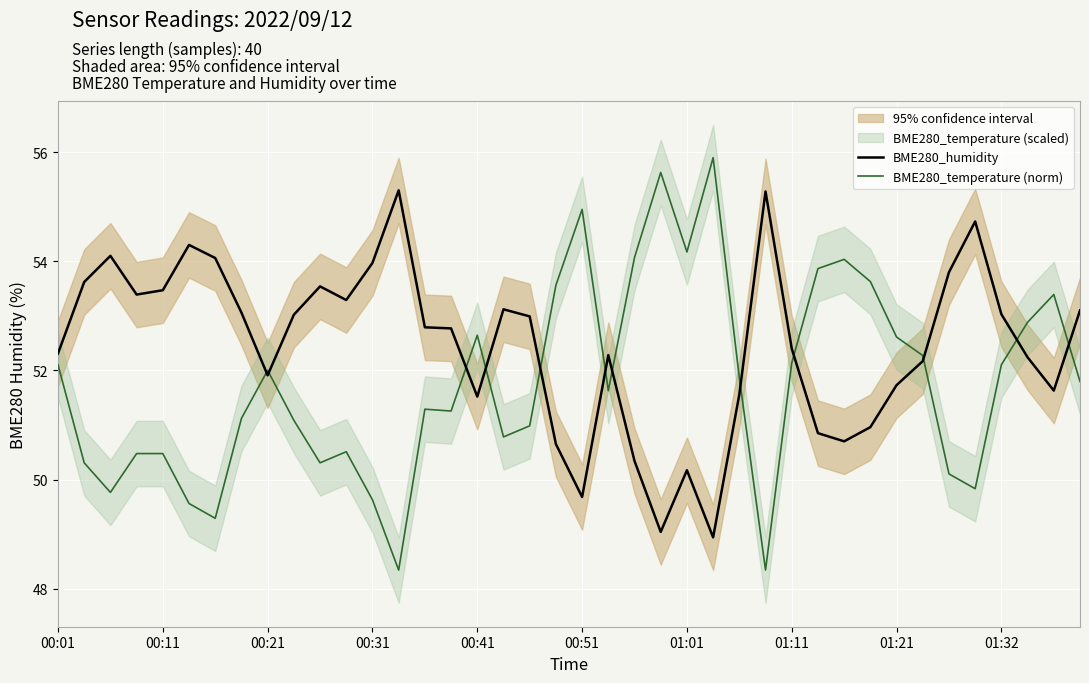

The BME280_temperature (norm) series shows 26.2 at 00:21. True or false?

False